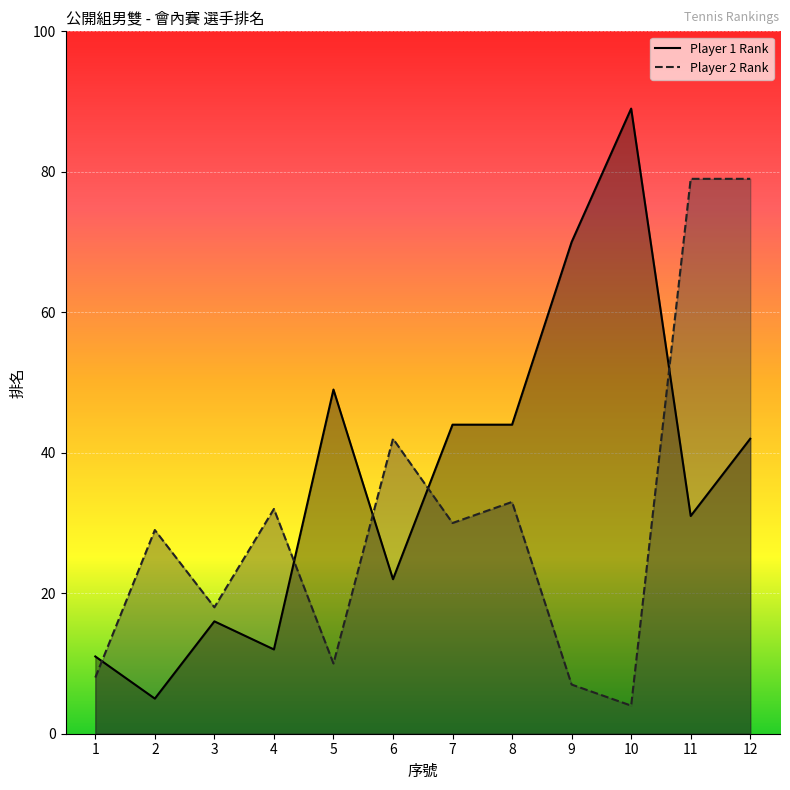

Which series ends up on top after the final intersection of Player 2 Rank and Player 1 Rank?

Player 2 Rank